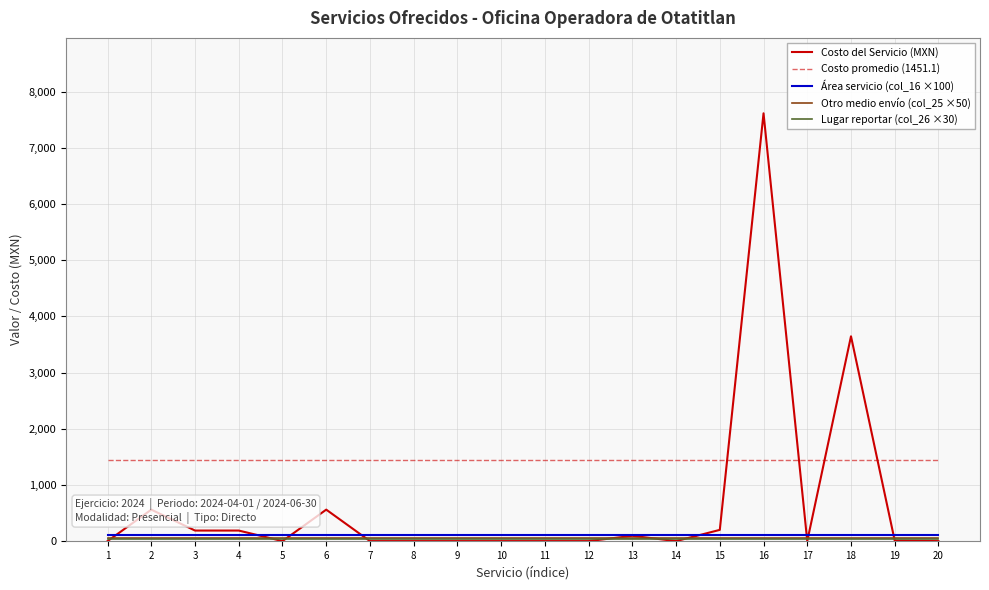

At which category is the sum across all series the highest?

16